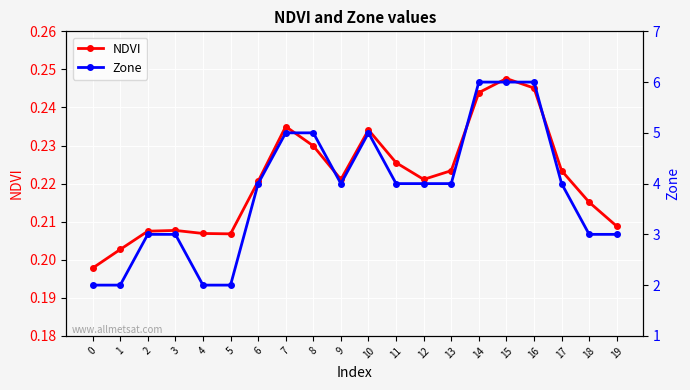

At which category does NDVI reach its first local valley?

5